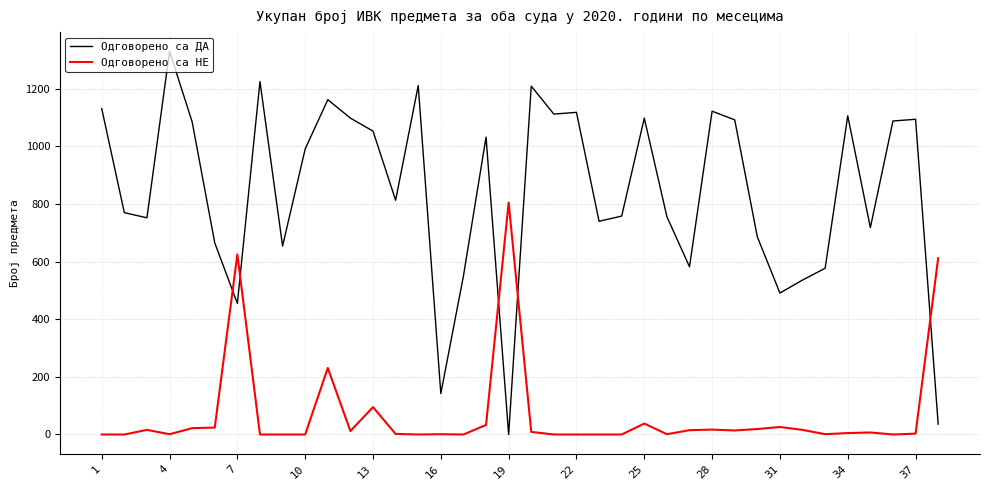

What is the difference between the maximum and minimum values in the Одговорено са ДА series?

1330